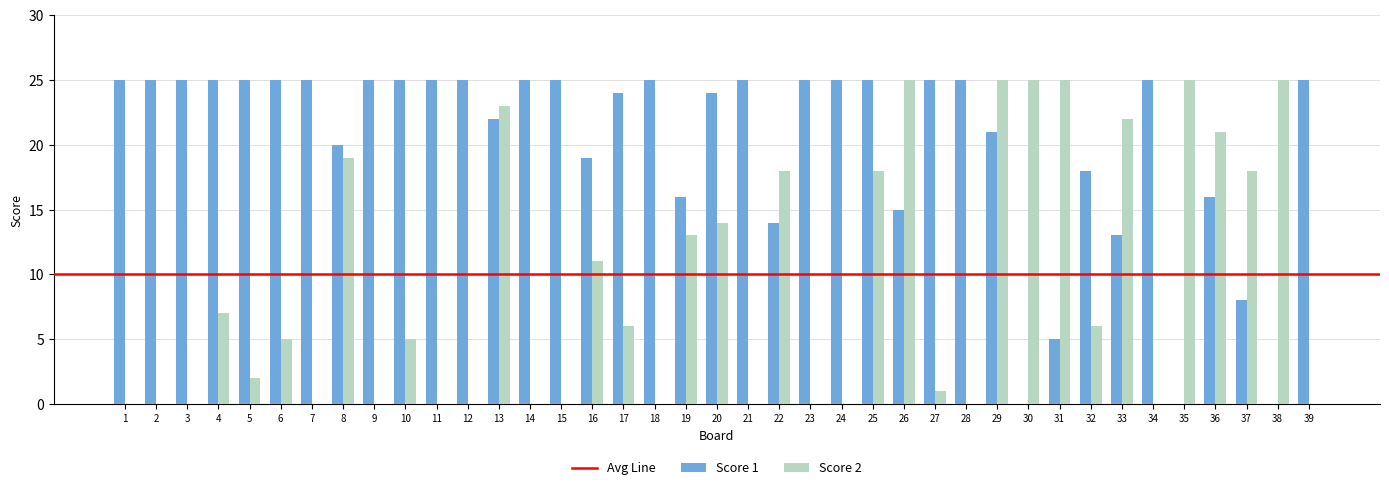

True or false: Score 1 has a value of 25 at 10.

True